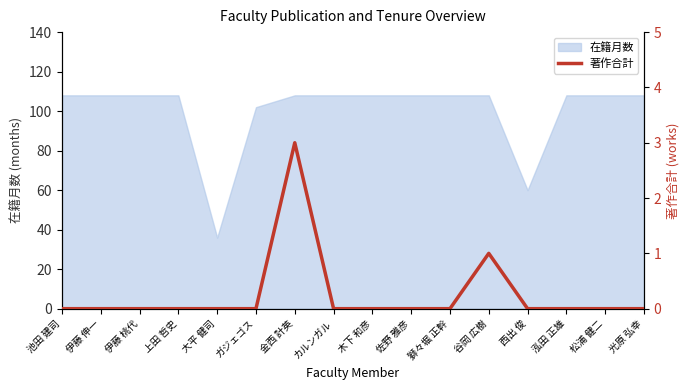

Rank the categories by value from lowest to highest.

池田 建司, 伊藤 伸一, 伊藤 桃代, 上田 哲史, 大平 健司, ガジェゴス, カルンガル, 木下 和彦, 佐野 雅彦, 獅々堀 正幹, 西出 俊, 泓田 正雄, 松浦 健二, 光原 弘幸, 谷岡 広樹, 金西 計英